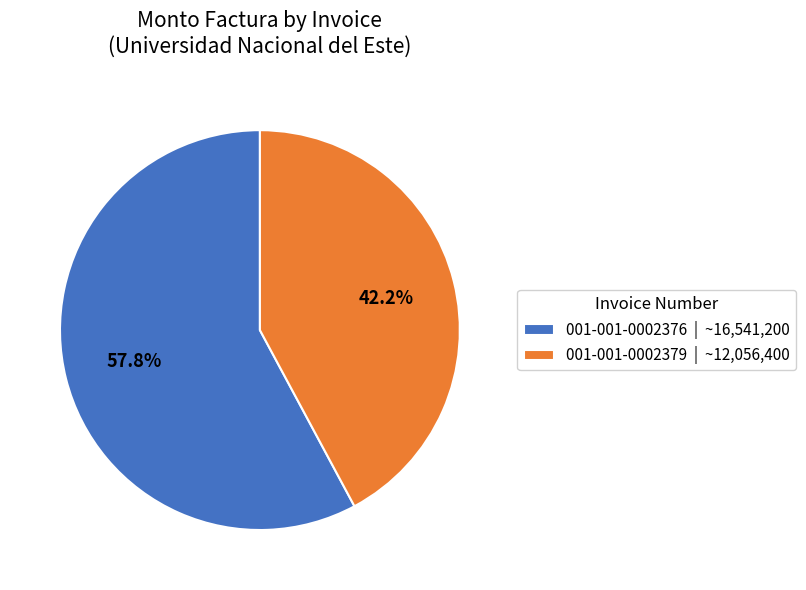

What is the smallest slice in the pie chart?

001-001-0002379